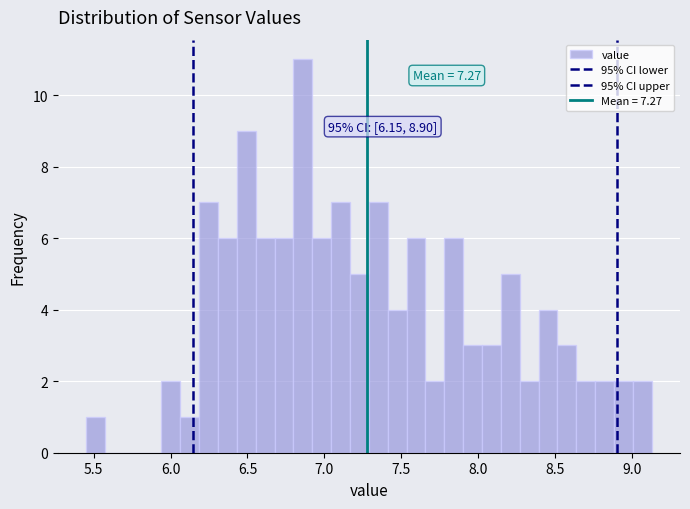

Read against the x-axis, roughly where is the centre of the tallest bar?

6.85